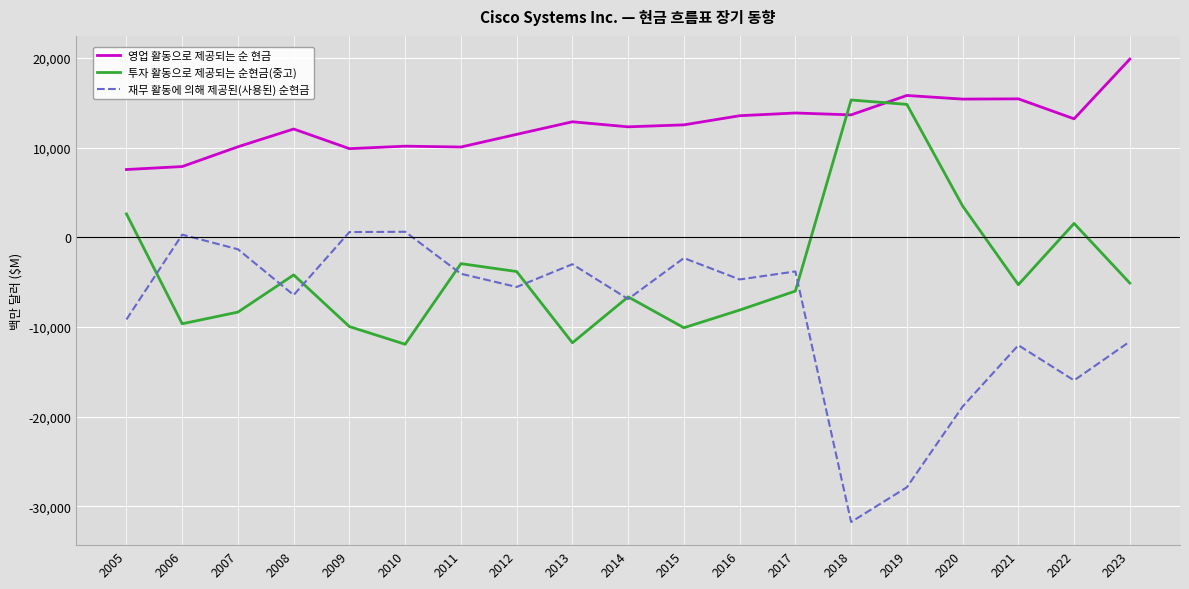

True or false: 영업 활동으로 제공되는 순 현금 has more than 1 interior local peaks.

True